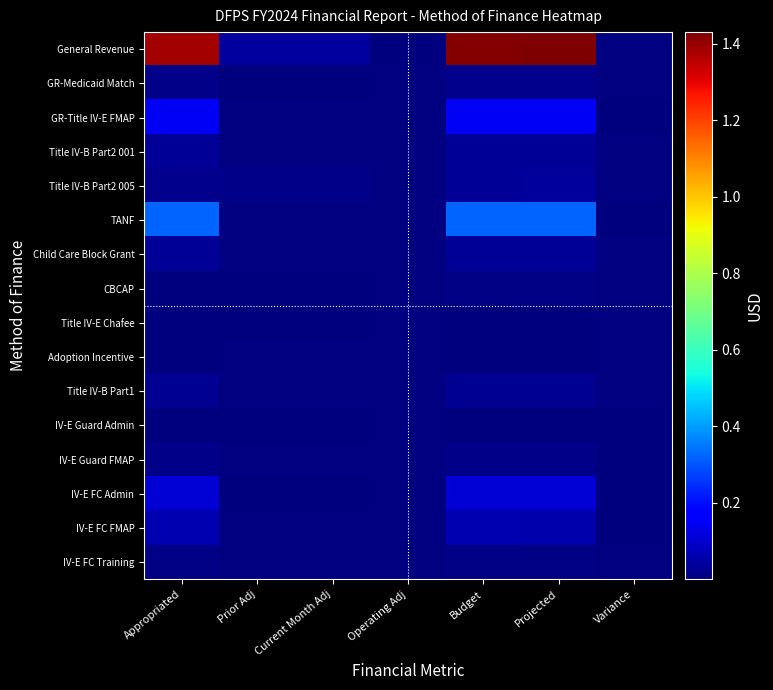

At Operating Adj, list the series in order from largest to smallest.

General Revenue, GR-Title IV-E FMAP, Title IV-B Part2 001, Title IV-B Part2 005, TANF, Child Care Block Grant, CBCAP, Title IV-E Chafee, Adoption Incentive, Title IV-B Part1, IV-E Guard FMAP, IV-E FC FMAP, IV-E FC Training, IV-E Guard Admin, GR-Medicaid Match, IV-E FC Admin